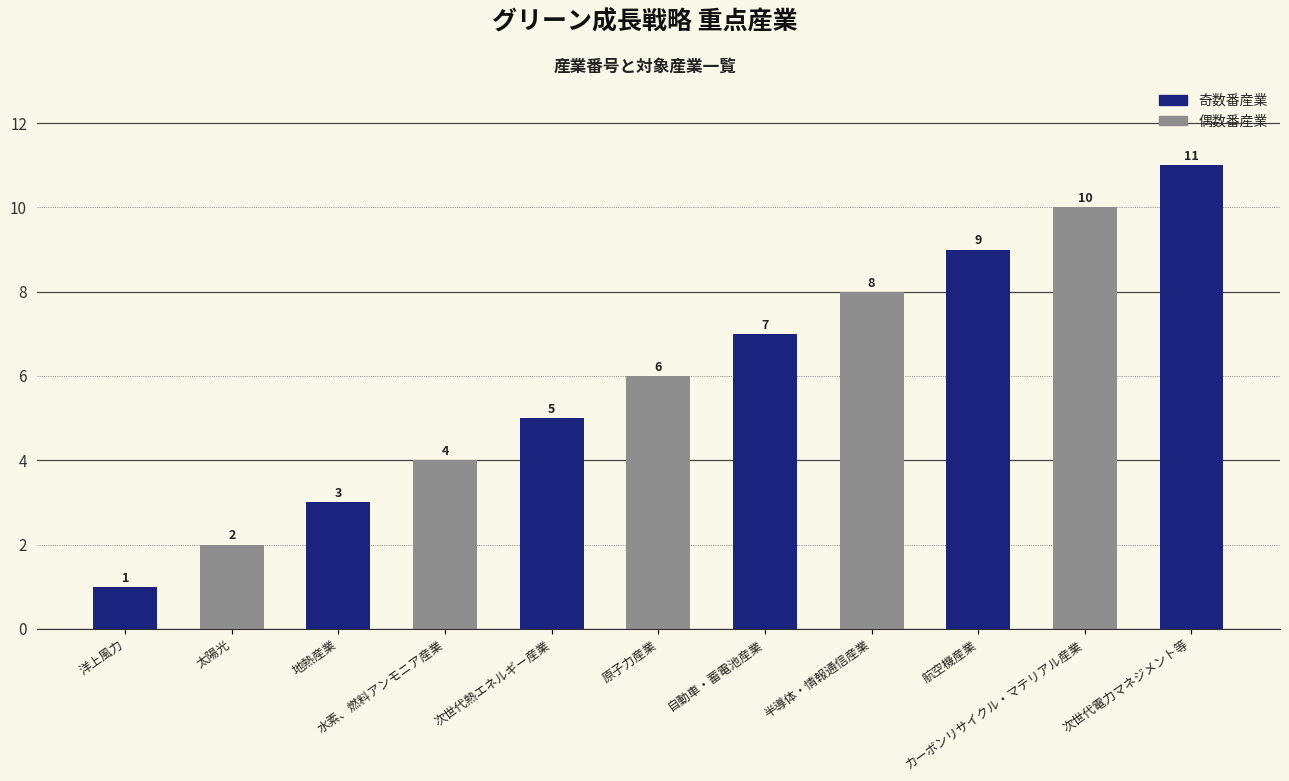

How many data points does each series have?

11